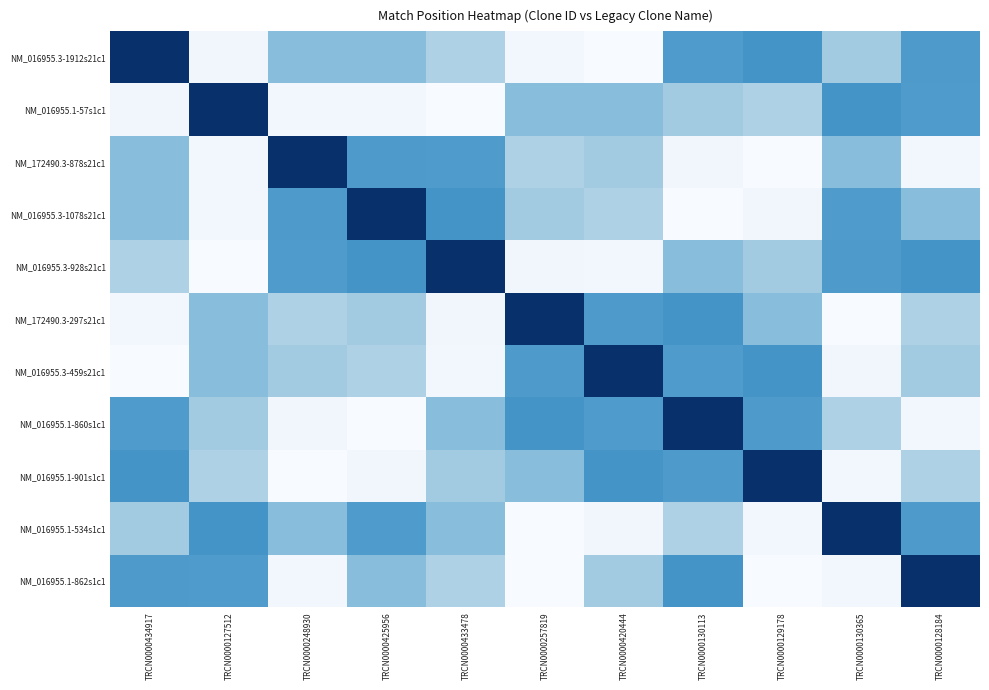

Which has a higher value, TRCN0000127512 or TRCN0000425956?

TRCN0000425956